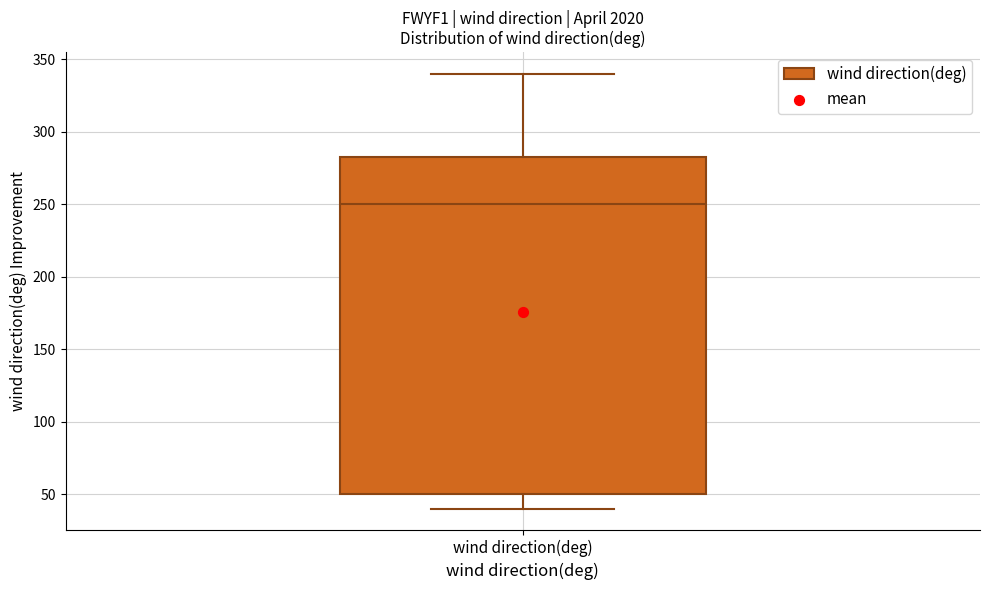

Read this box plot against the y-axis: the position of the median line, the range covered by the box, and the ends of both whiskers. The values are not printed on the chart, so give them approximately, as read against the axis.

median 250, box 50 to 285, whiskers 40 to 340